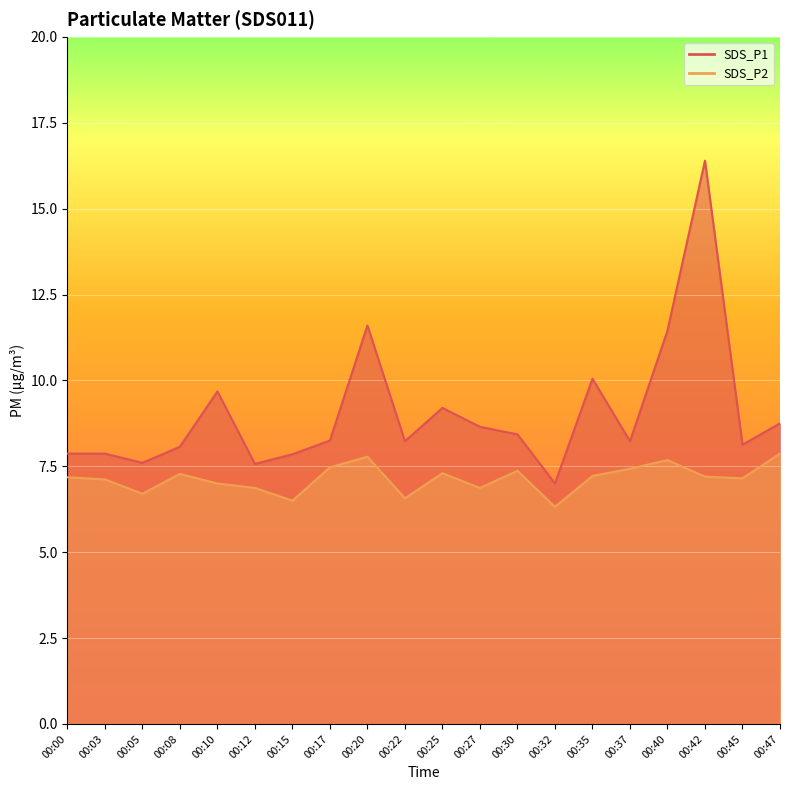

In SDS_P2, how many points are lower than both neighbors (excluding endpoints)?

6